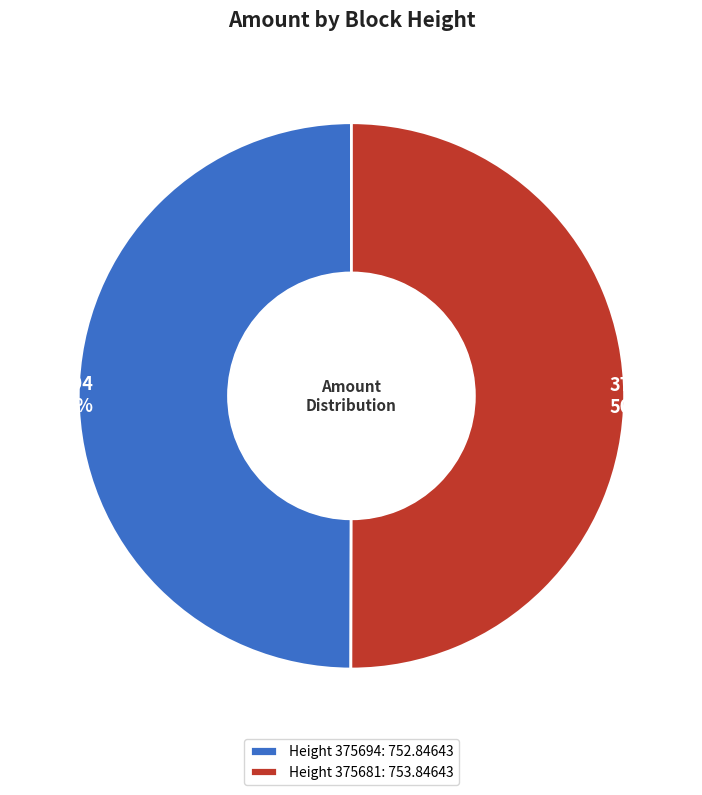

What is the ratio of the value at 375694 to the value at 375681?

1.0